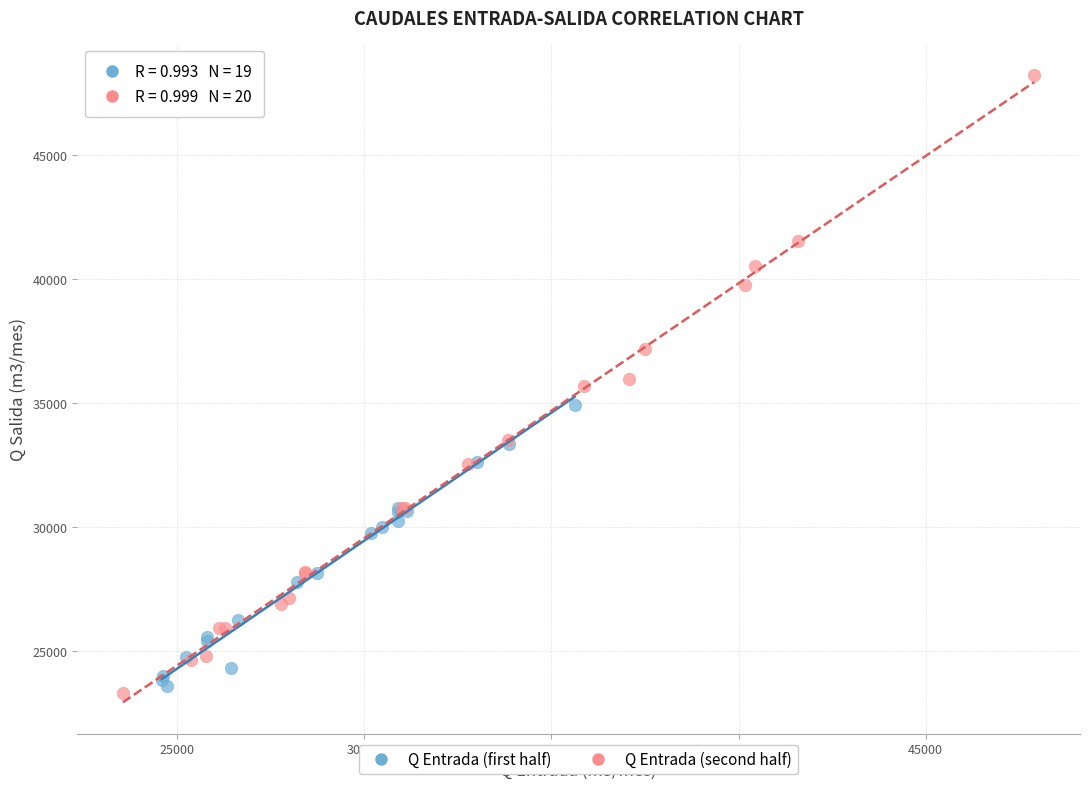

Which series contains the highest Y value?

Q Entrada (second half)